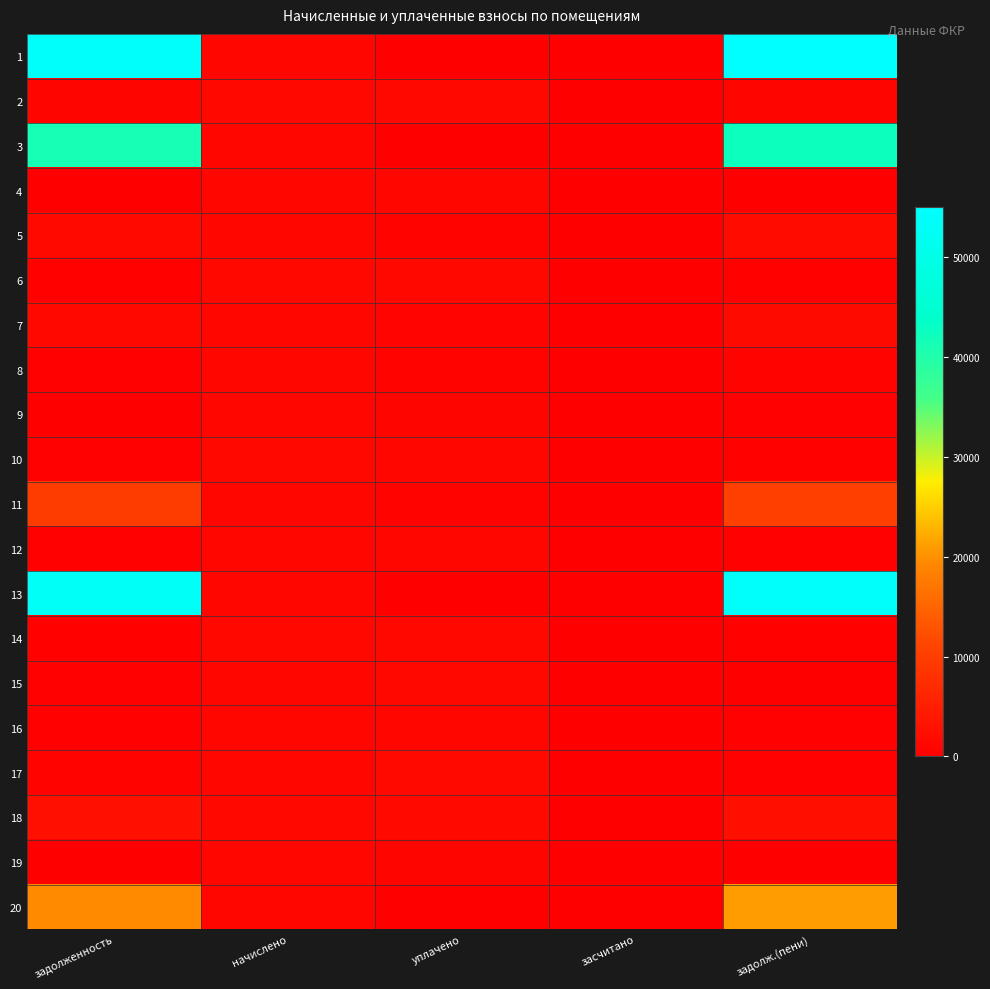

At which category is the sum across all series the highest?

задолж.(пени)